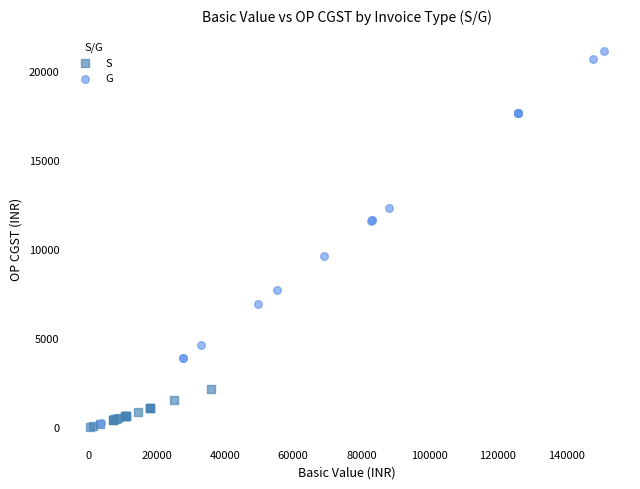

What are all the series names shown in the legend?

S, G